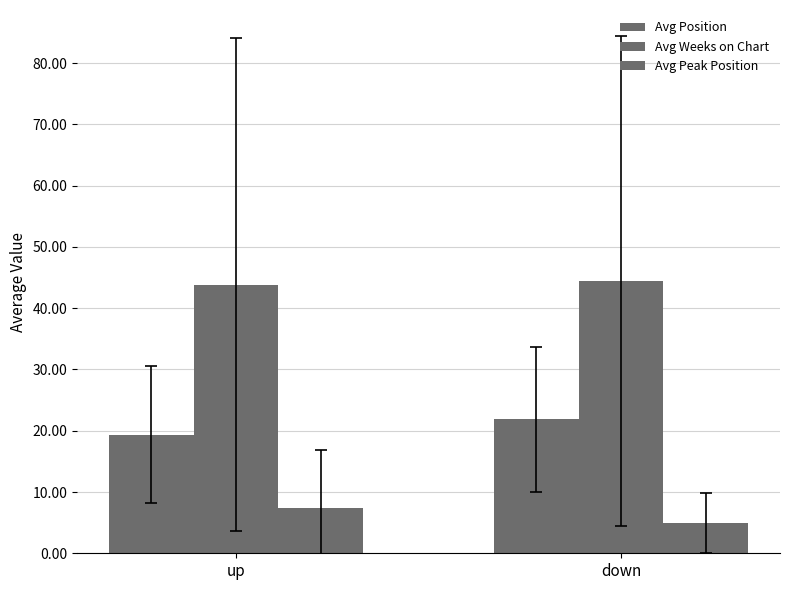

Count the number of data series in this chart.

3